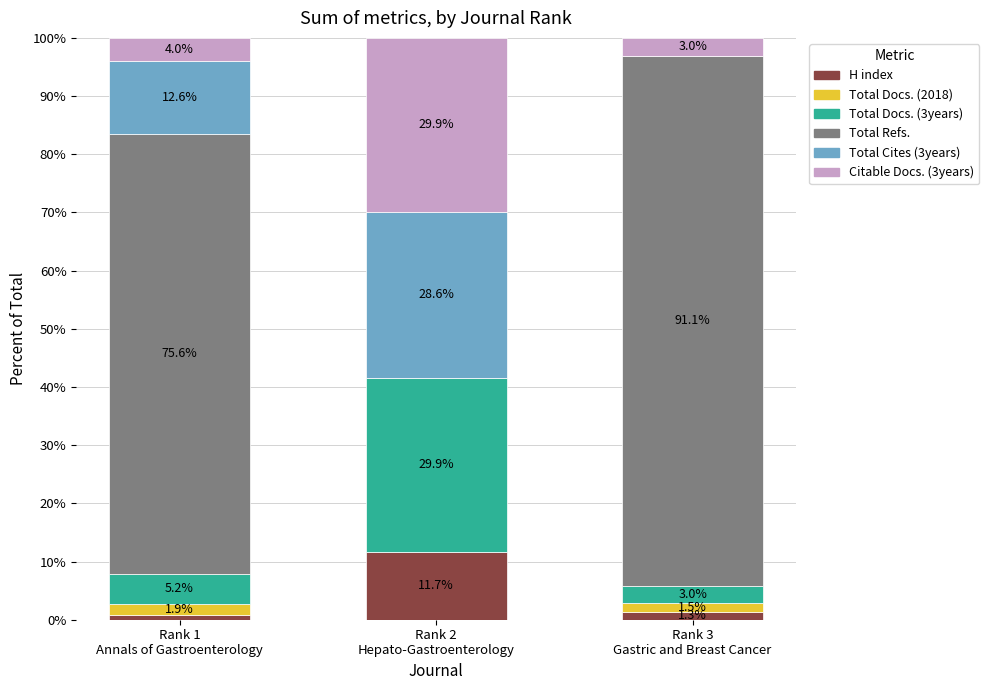

Are the bars grouped side by side (vs. stacked)?

No